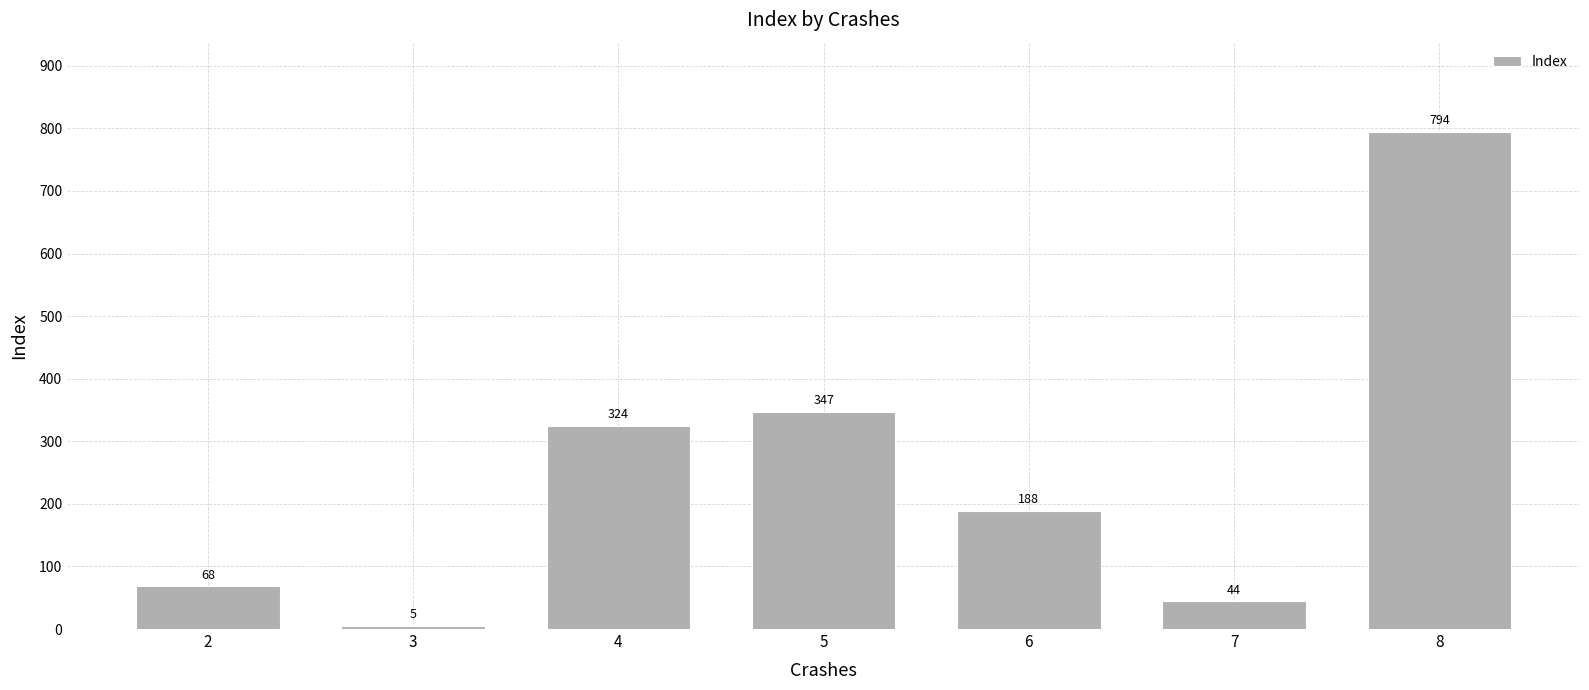

Rank the categories by value from highest to lowest.

8, 5, 4, 6, 2, 7, 3